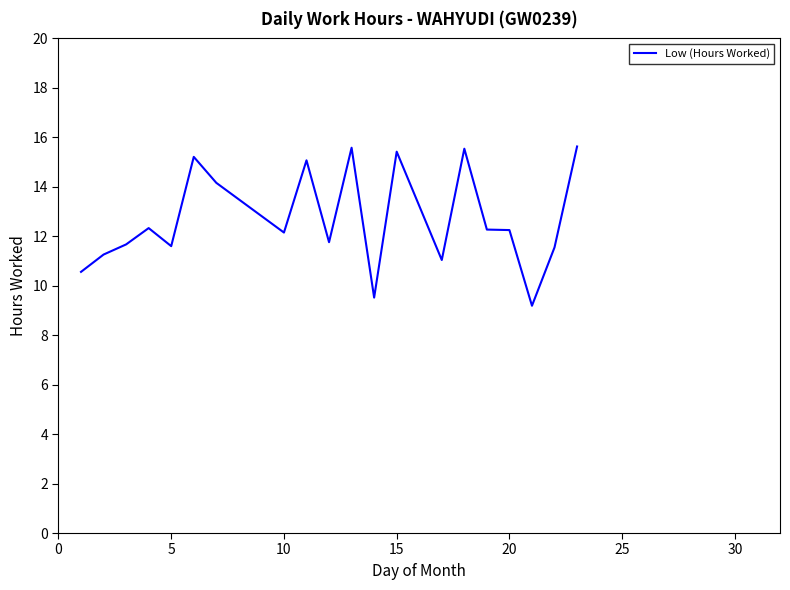

What is the minimum value shown in the chart?

9.2